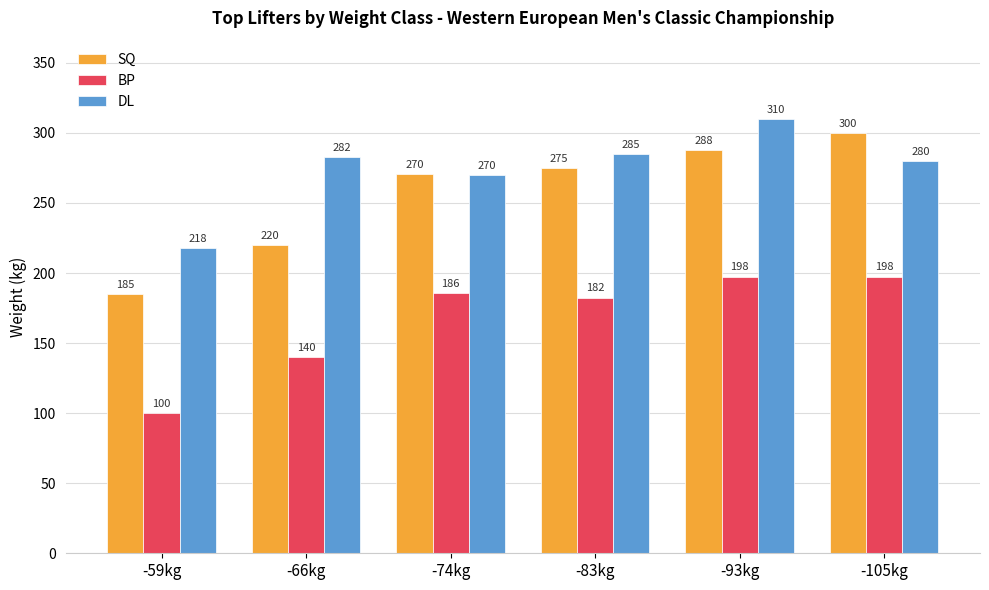

Where is BP nearest to the value 148?

-66kg